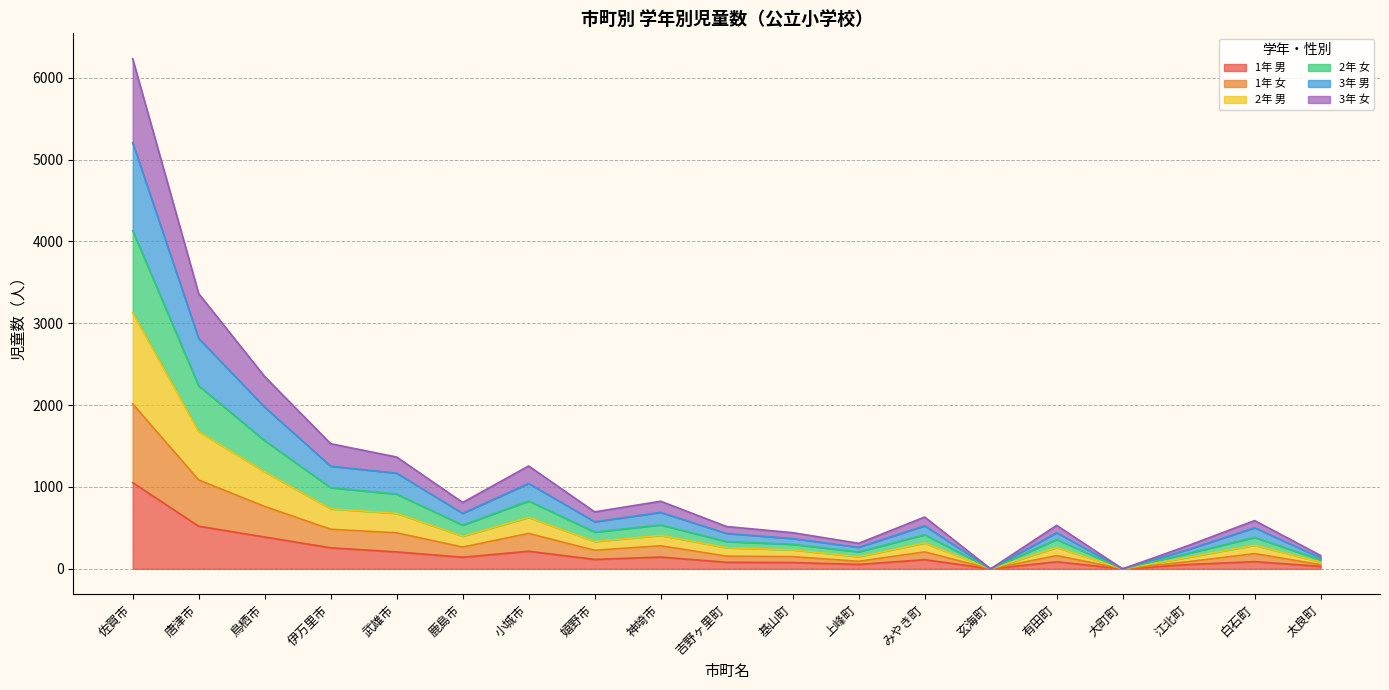

At which category is the sum across all series the highest?

佐賀市